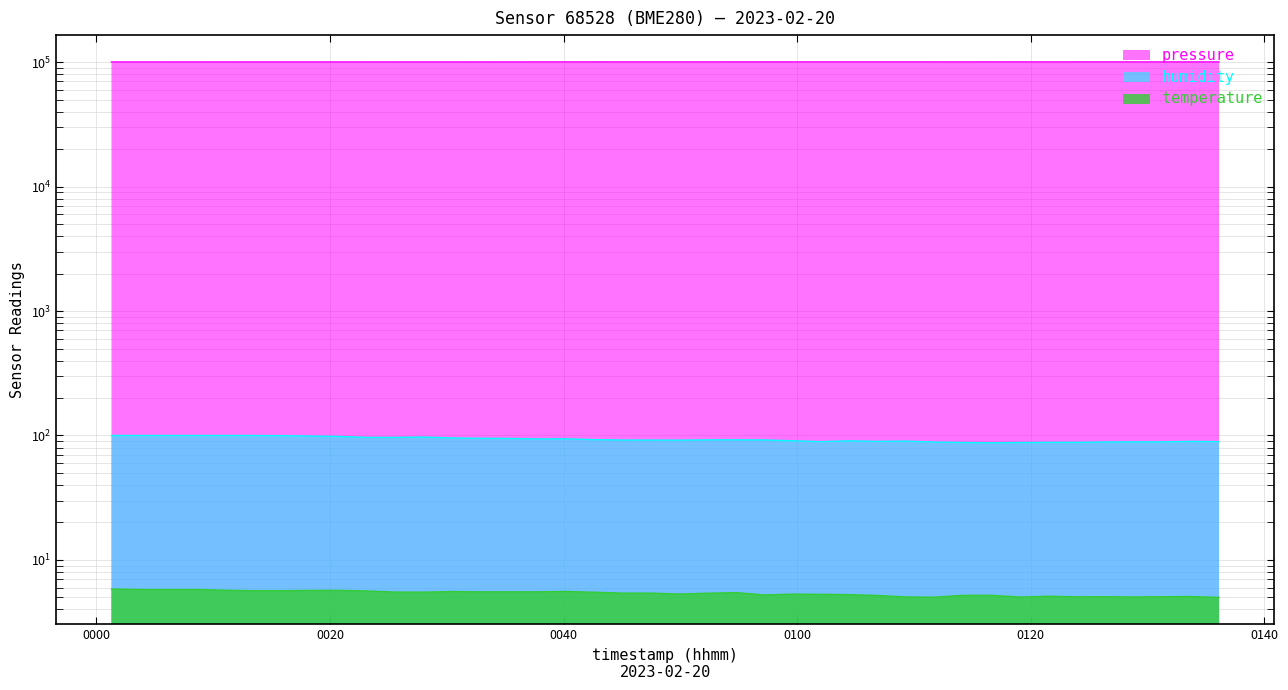

Which series has the widest spread of values?

pressure